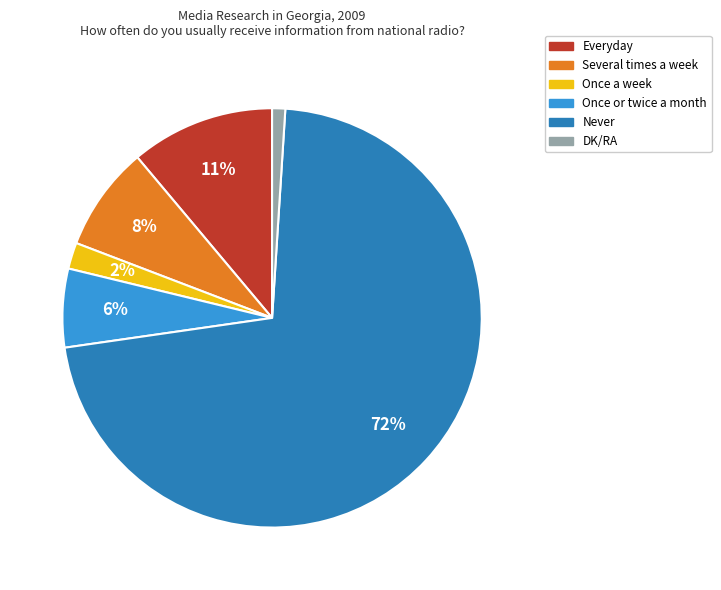

True or false: Once or twice a month accounts for 6% of the total.

True